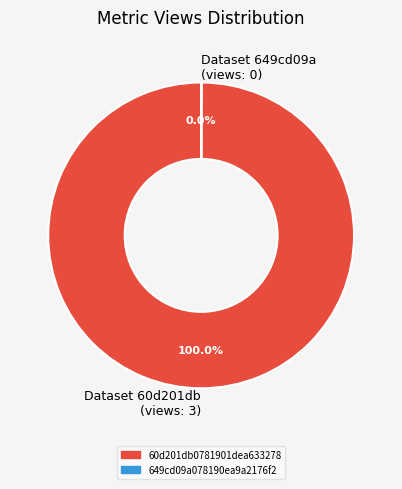

Which category has the biggest portion of the pie?

Dataset 60d201db (views: 3)